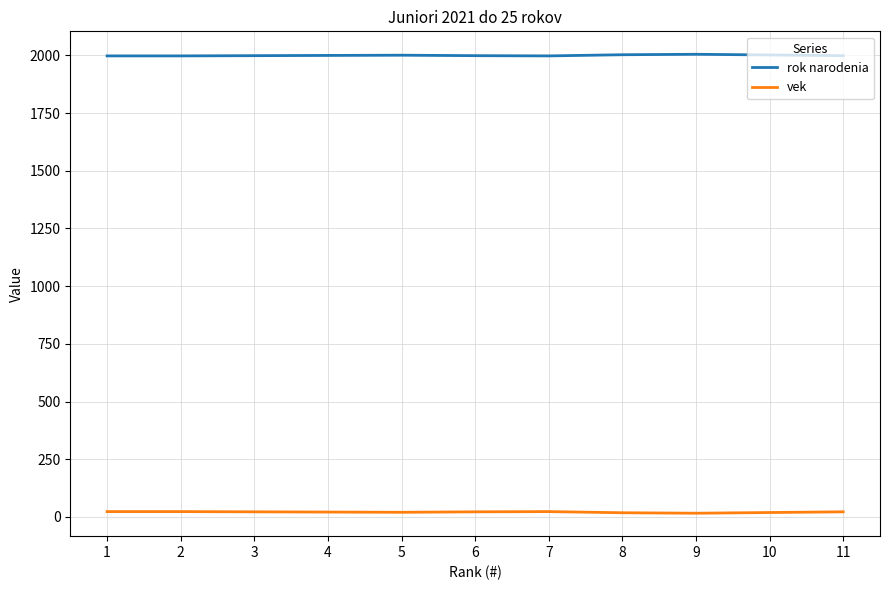

Rank the series by their maximum value, from highest to lowest.

rok narodenia, vek